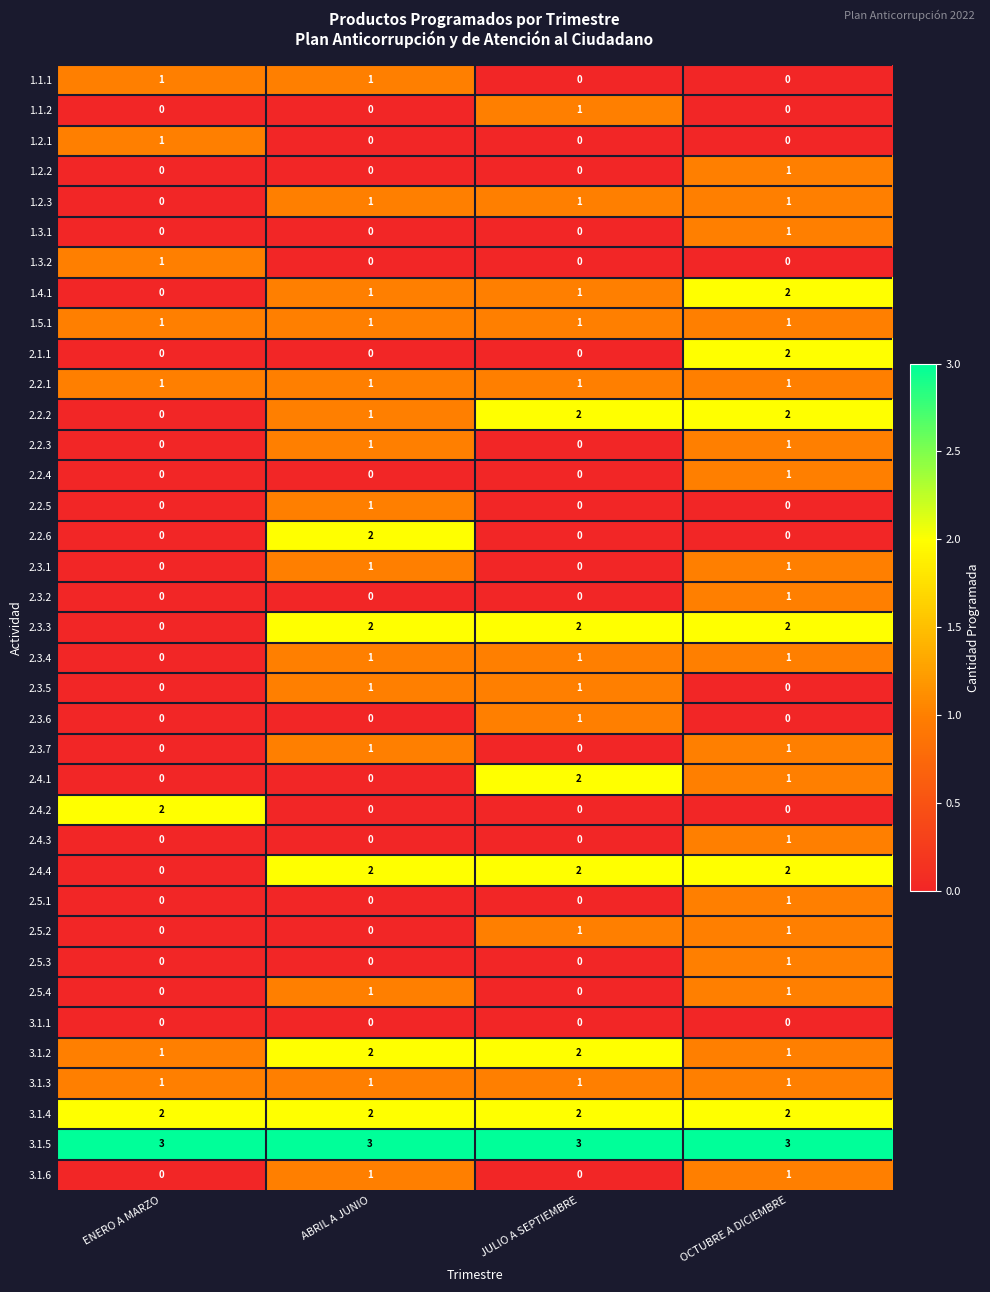

Count the 2.5.3 values in the range 0 to 1.

4